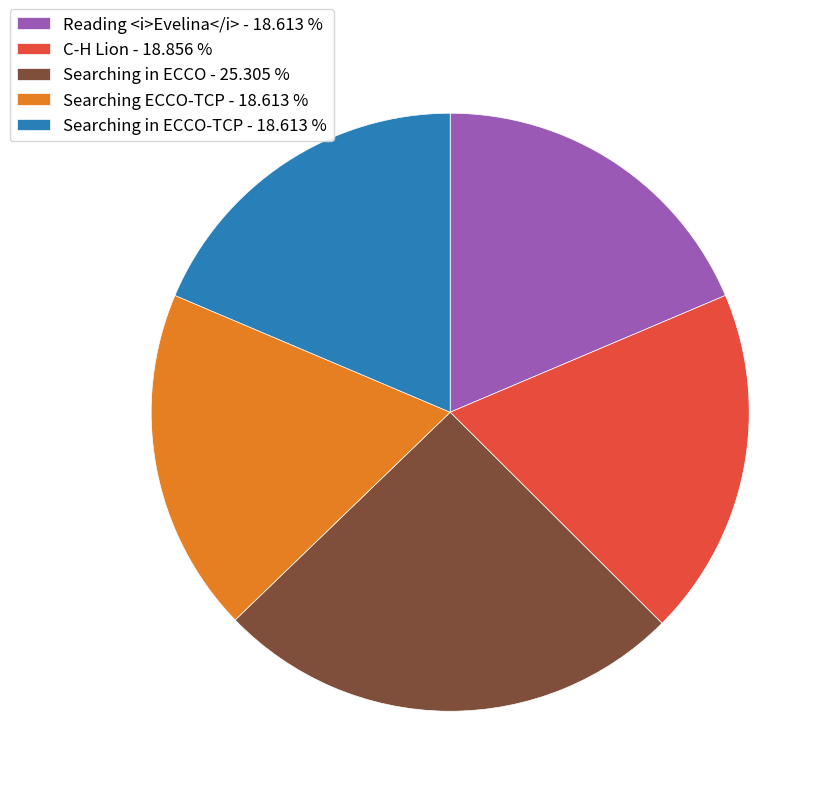

What is the ratio of the value at Searching ECCO-TCP - 18.613 % to the value at Searching in ECCO-TCP - 18.613 %?

1.0